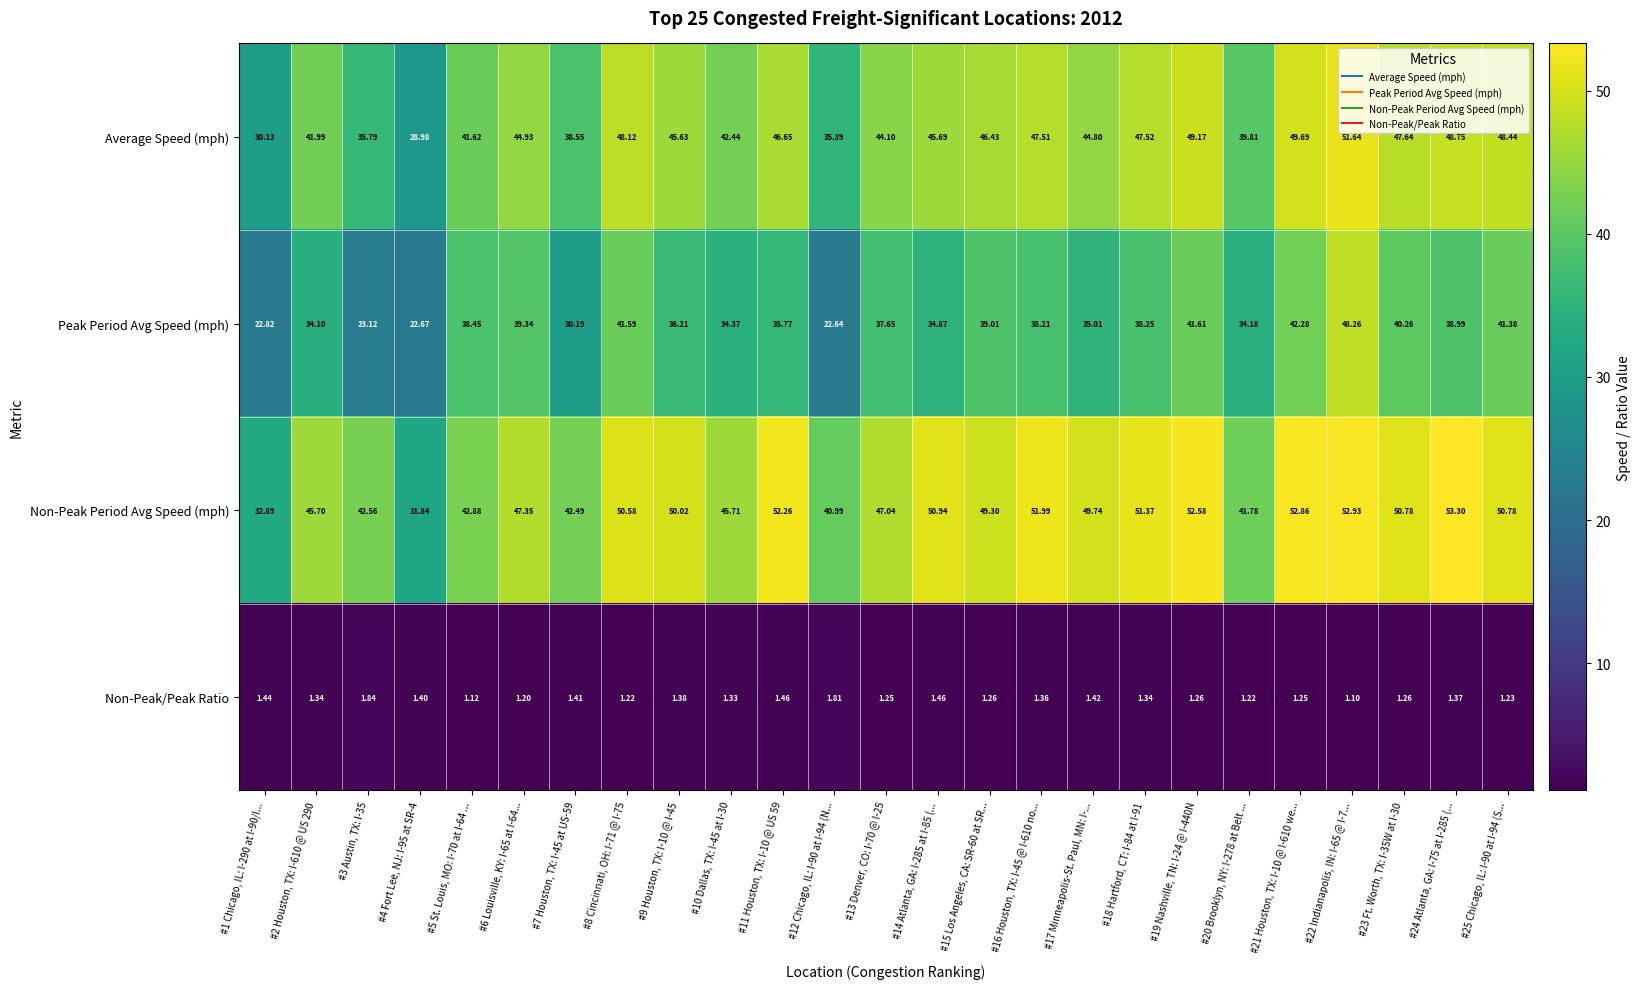

How many categories are shown in the chart?

25